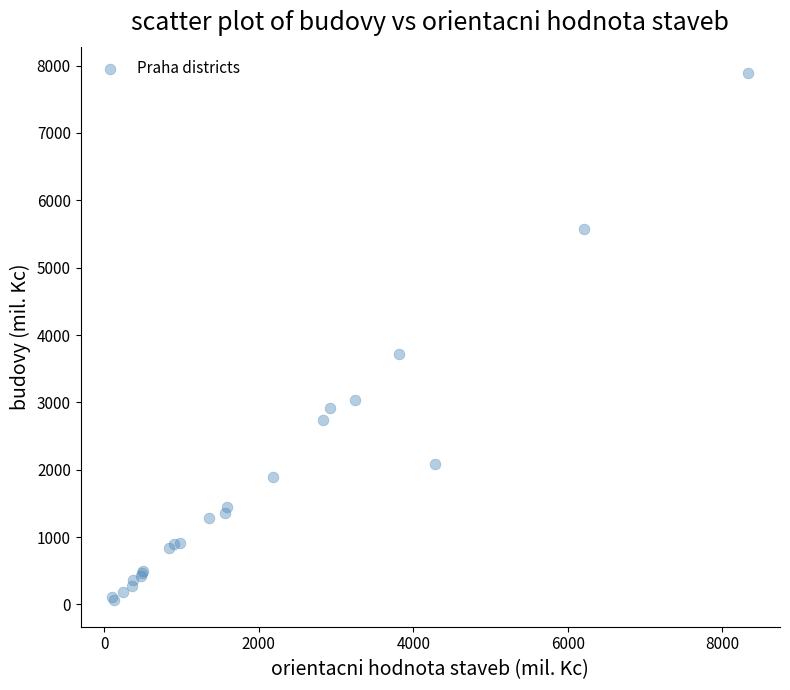

What Y value in the scatter plot is closest to 3975?

3712